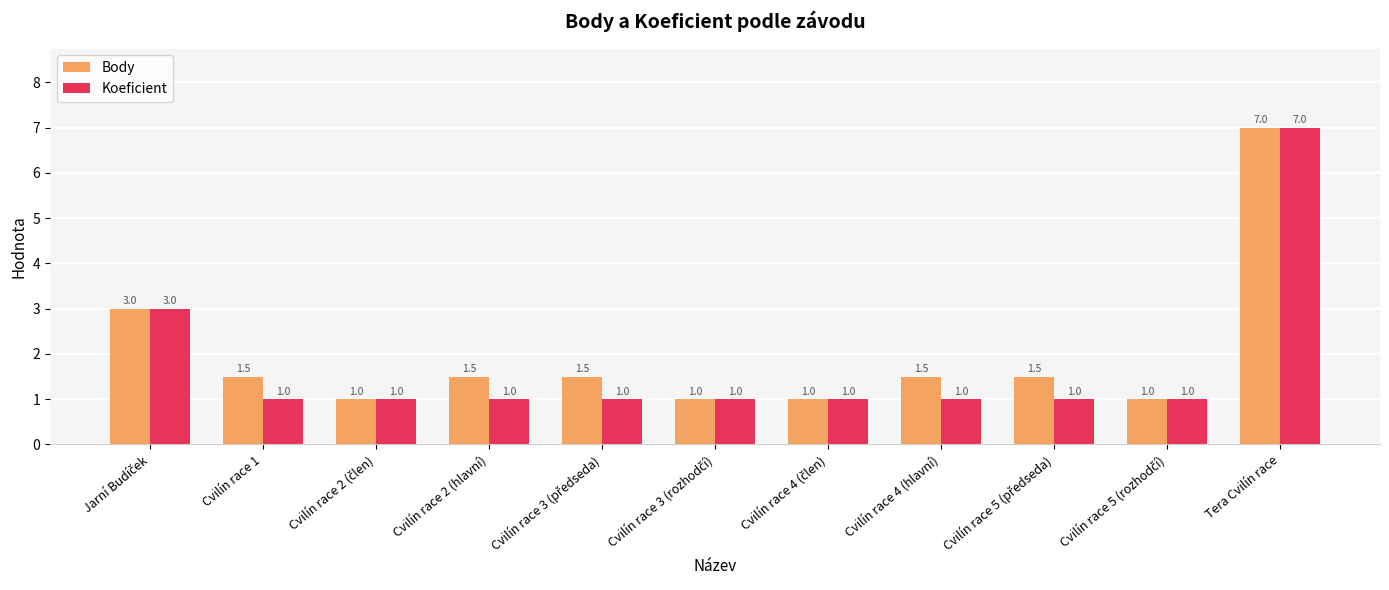

Is the value of Koeficient at Cvilín race 2 (hlavní) greater than the value of Body at Tera Cvilín race?

No